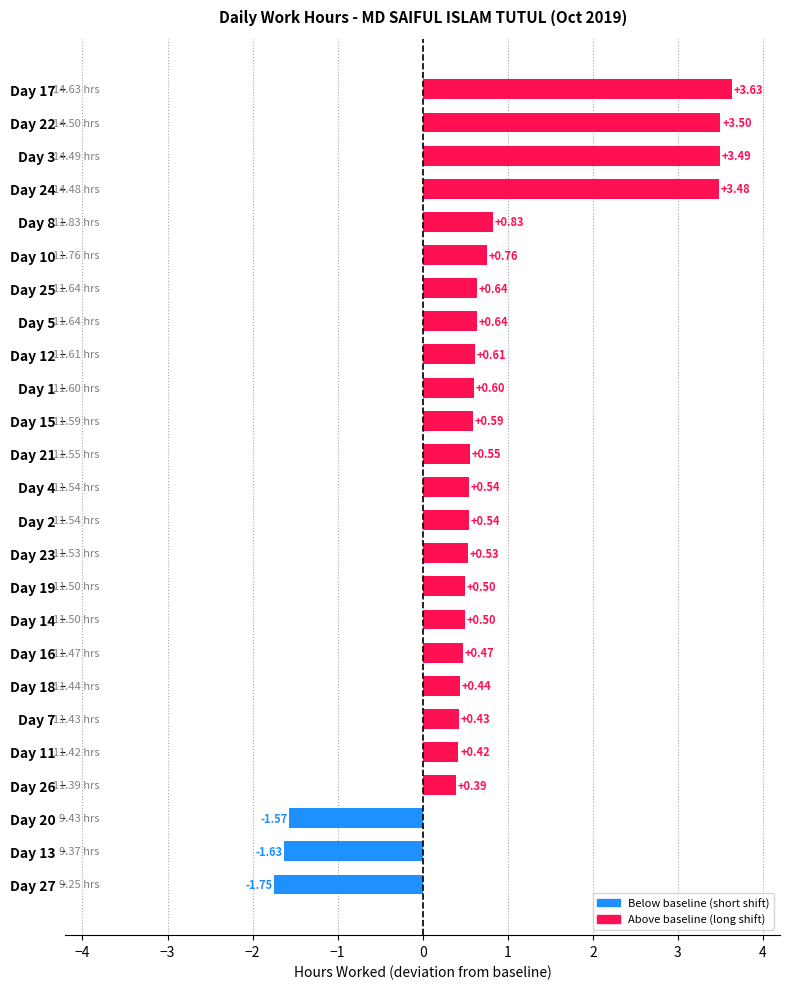

What is the change in value from Day 21 to Day 25?

+0.1